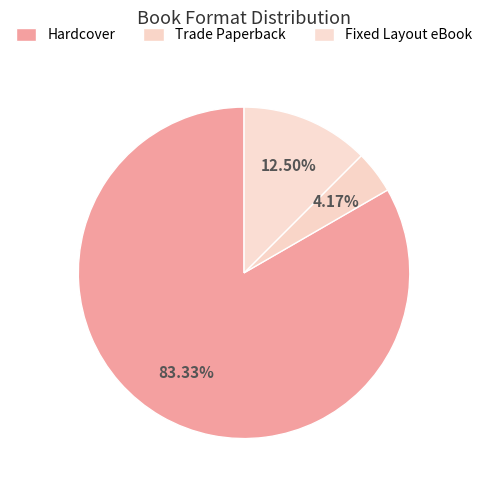

Count the number of slices in the pie.

3